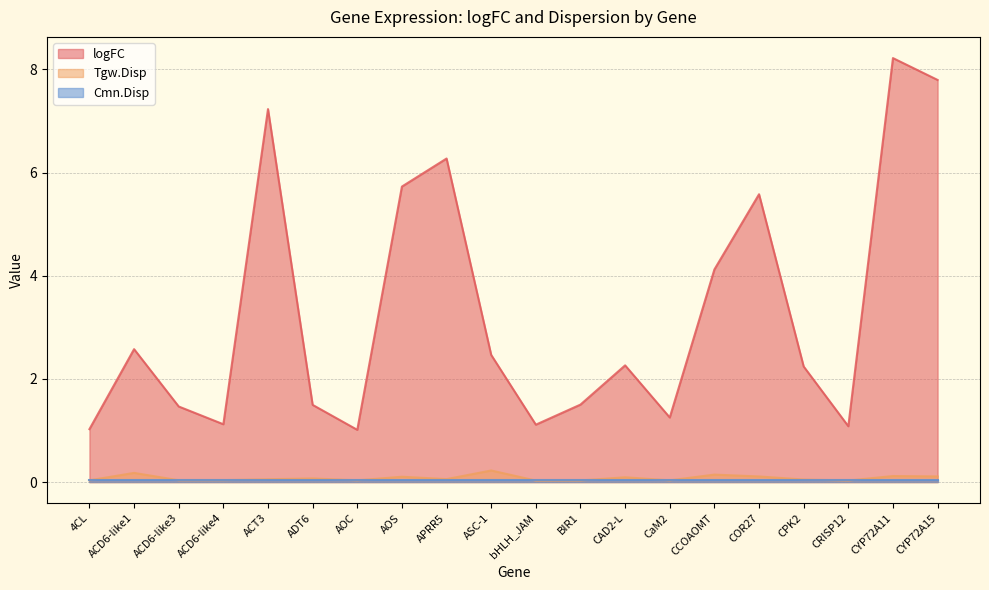

Which has a higher value, COR27 or CYP72A15?

CYP72A15